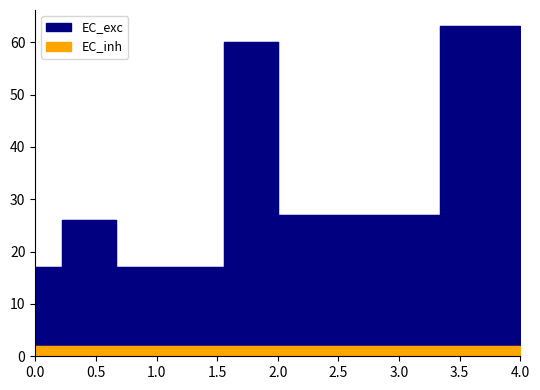

Is it true that the value at 2014-10-30 is 6?

False